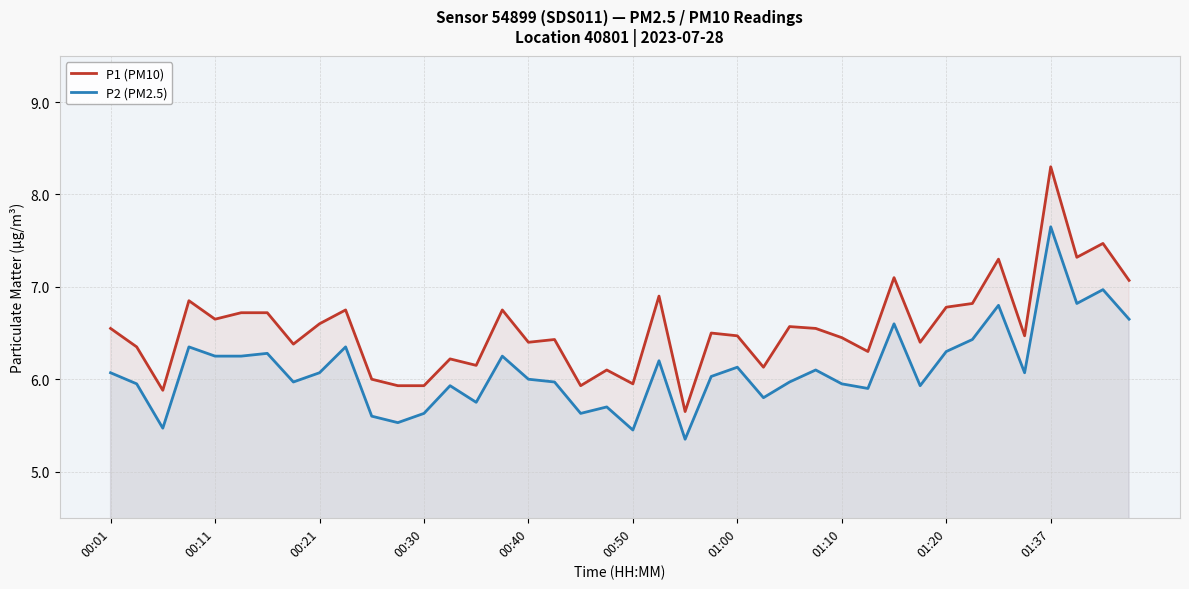

The P2 (PM2.5) series shows 3.1 at 00:30. True or false?

False